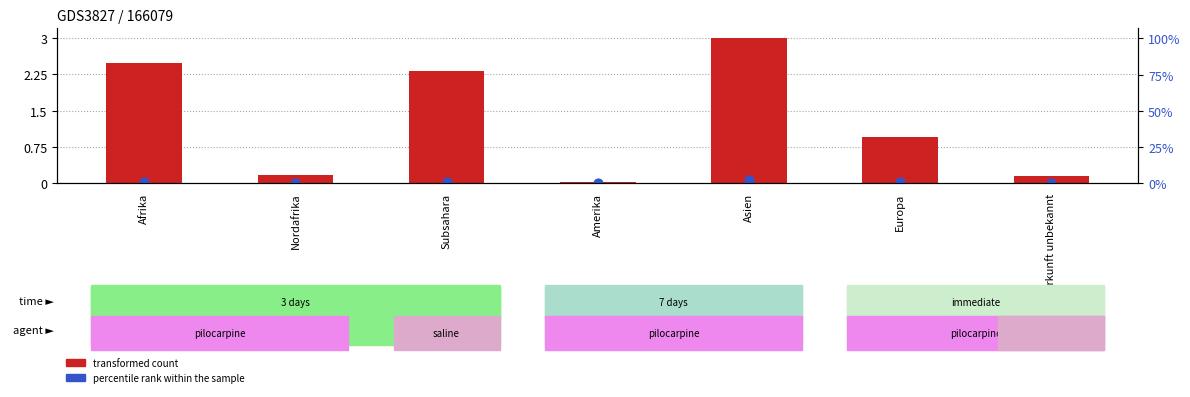

What are all the series names shown in the legend?

transformed count, percentile rank within the sample